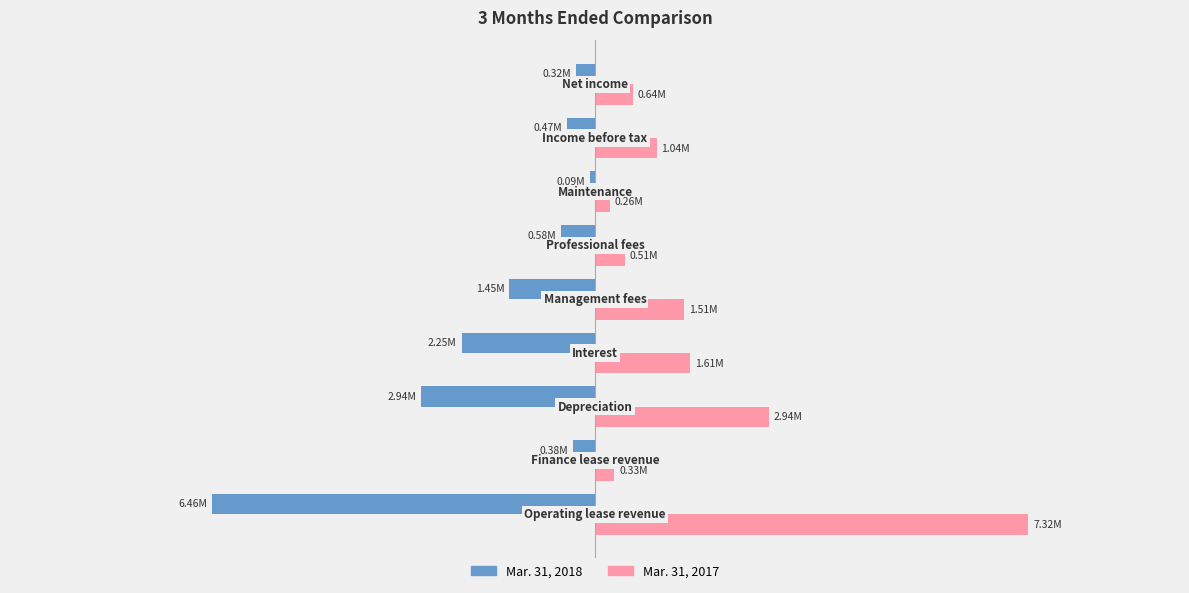

What are all the series names shown in the legend?

Mar. 31, 2018, Mar. 31, 2017